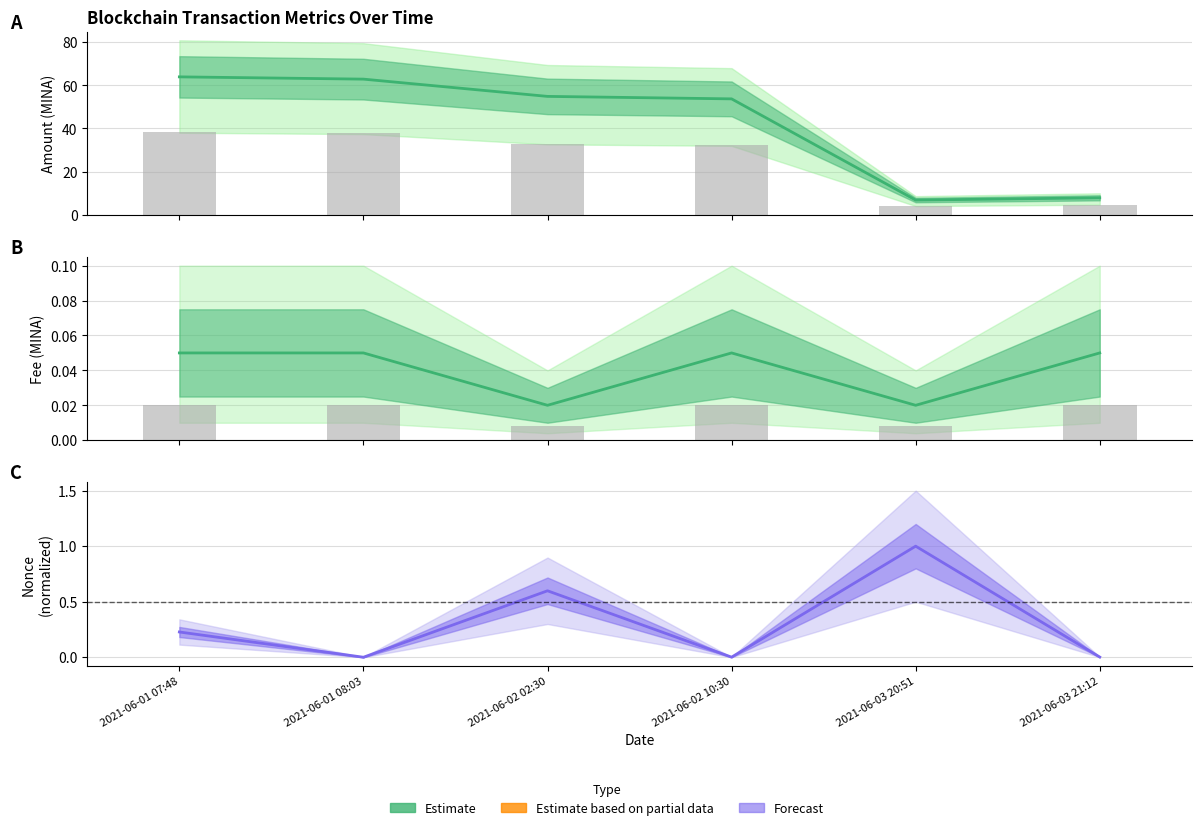

Which series has the largest total across all categories?

Amount